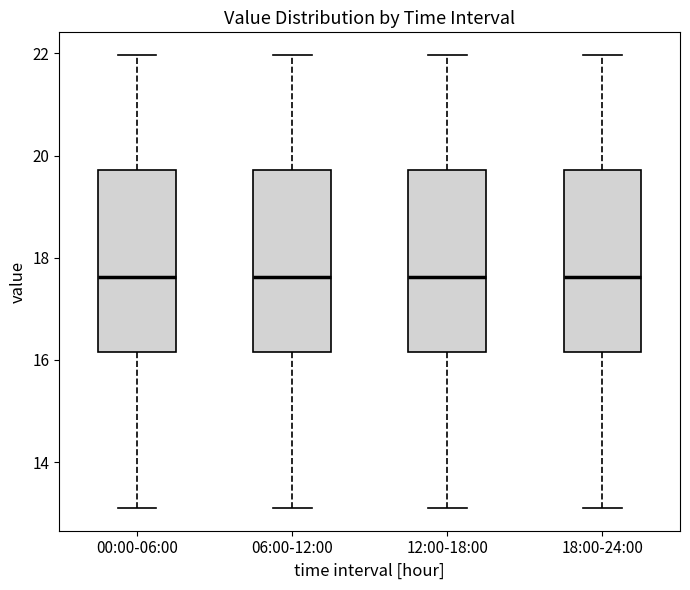

Reading left to right, read every box against the y-axis: the position of its median line, the range the box covers, and the ends of its whiskers. The values are not printed on the chart, so give them approximately, as read against the axis.

00:00-06:00: median 17.6, box 16.2 to 19.8, whiskers 13.2 to 22.0
06:00-12:00: median 17.6, box 16.2 to 19.8, whiskers 13.2 to 22.0
12:00-18:00: median 17.6, box 16.2 to 19.8, whiskers 13.2 to 22.0
18:00-24:00: median 17.6, box 16.2 to 19.8, whiskers 13.2 to 22.0